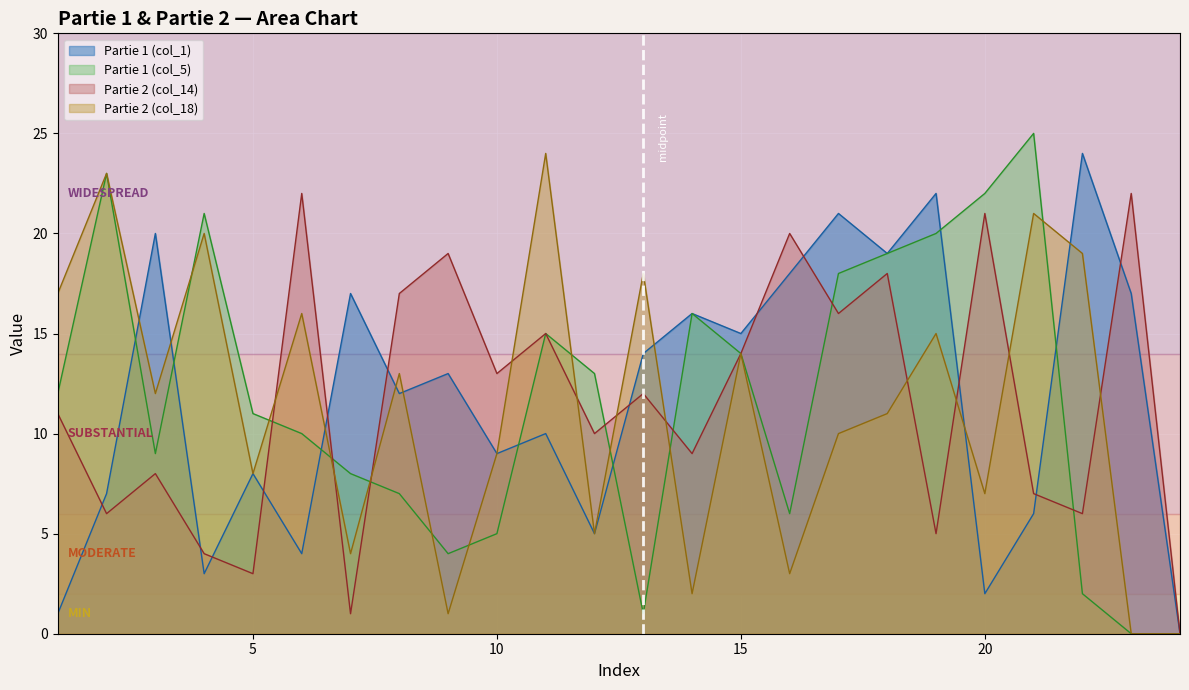

What is the greatest value displayed?

25